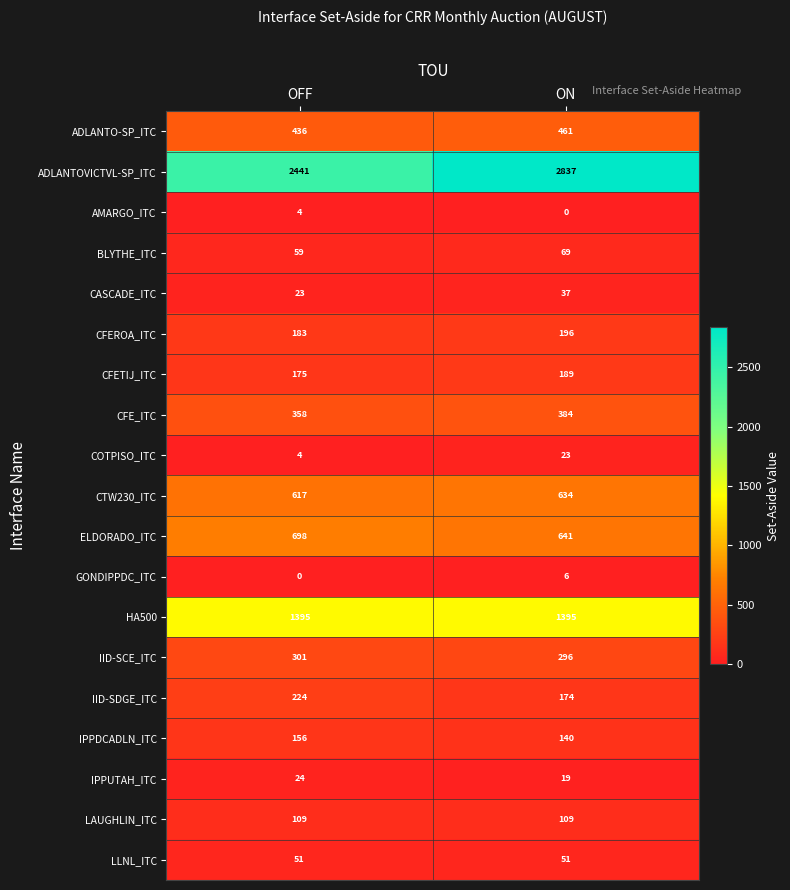

At which category is the sum across all series the highest?

ON